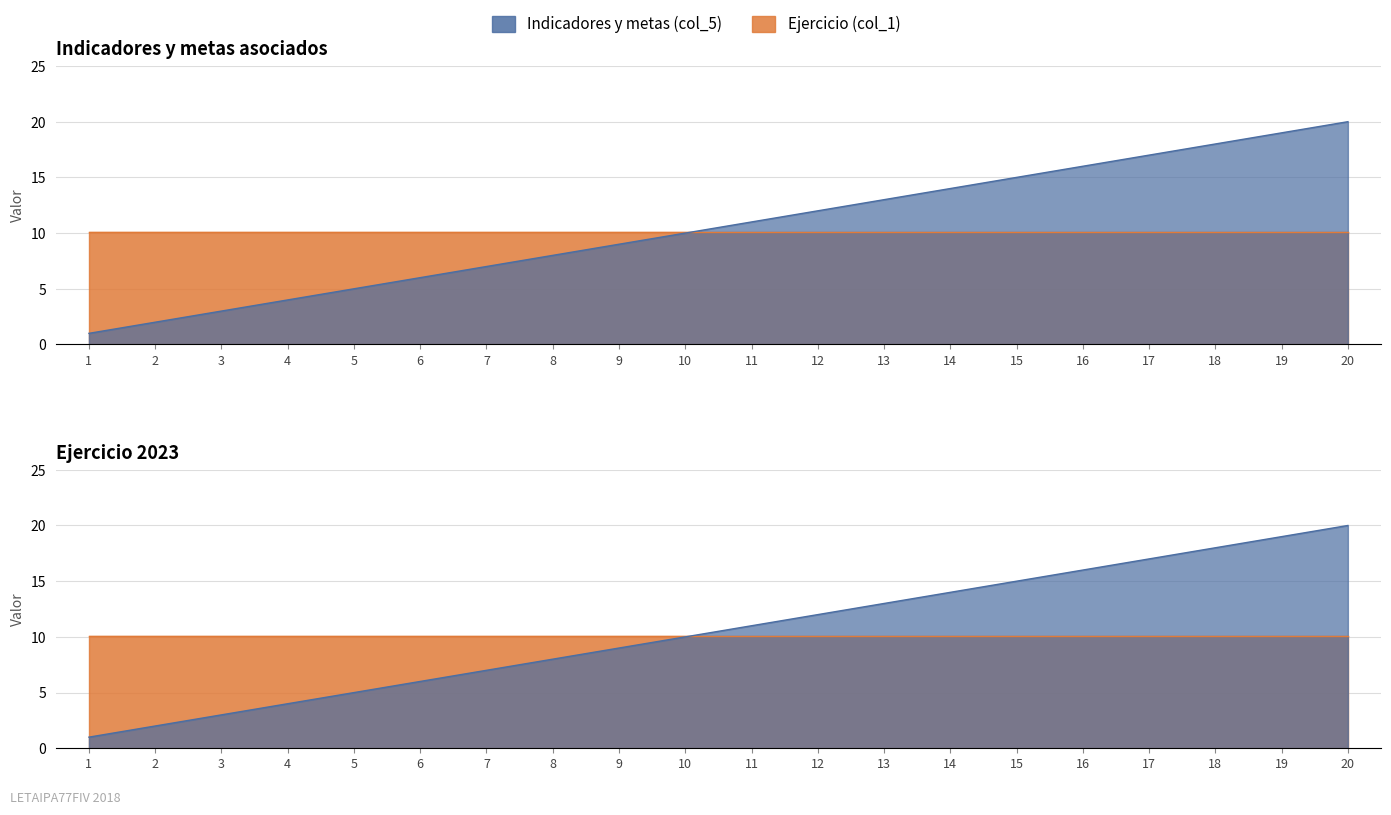

At which label is the value closest to 10?

10